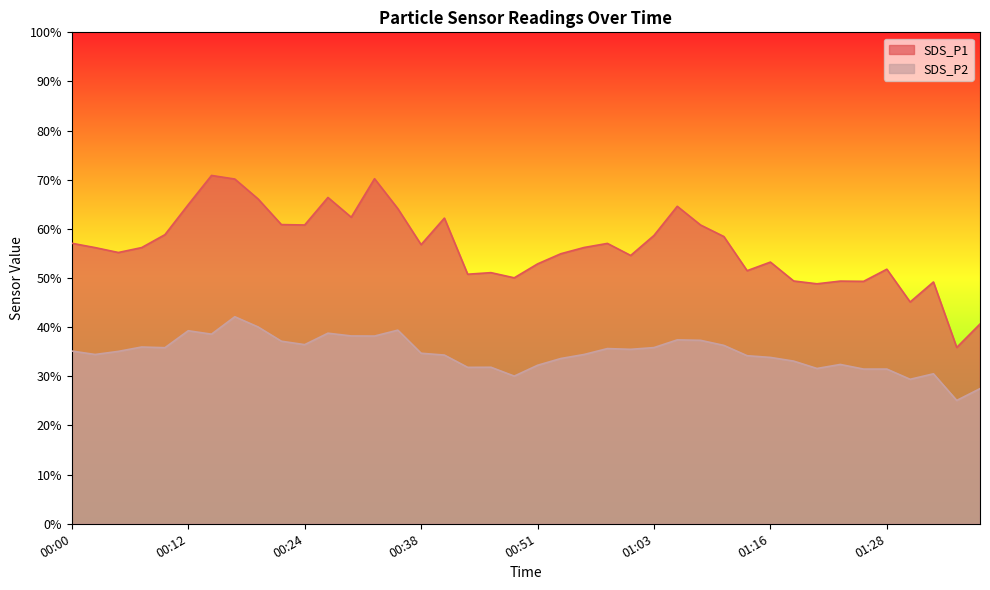

What is the difference between the highest and lowest values at 01:08?

23.5